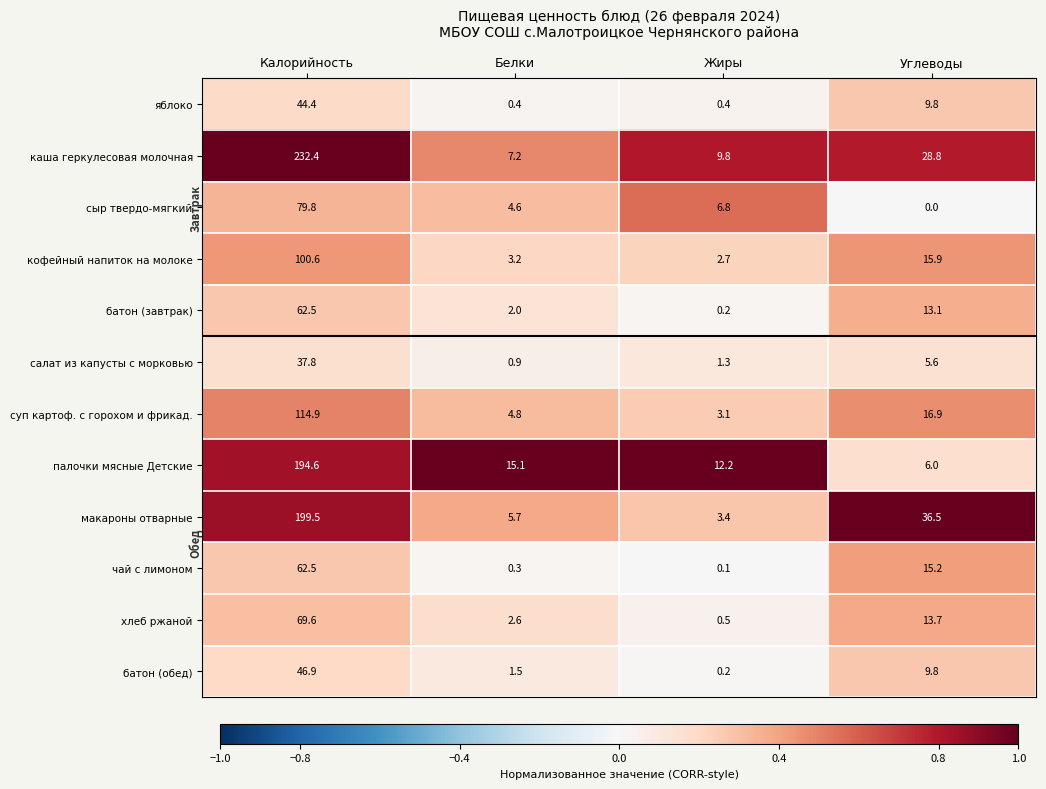

At which category is the sum across all series the highest?

Калорийность